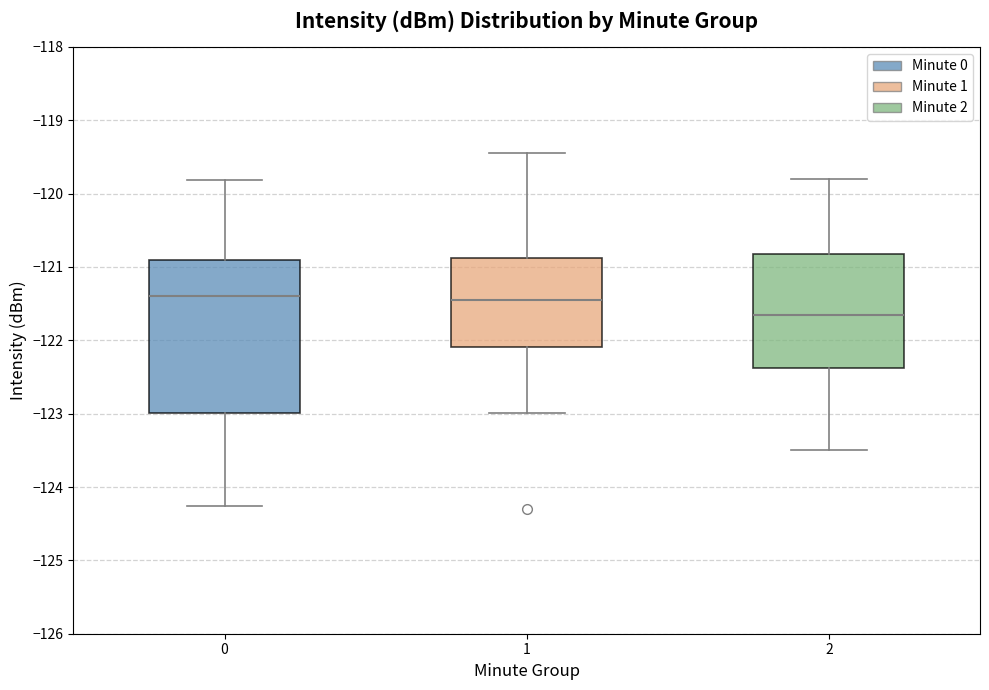

Reading left to right, transcribe this box plot: for each box, give where its median line is, the range the box spans, and where its two whiskers end, as read against the y-axis. The values are not printed on the chart, so give them approximately, as read against the axis.

0: median -121.4, box -123.0 to -120.9, whiskers -124.3 to -119.8
1: median -121.5, box -122.1 to -120.9, whiskers -123.0 to -119.5
2: median -121.6, box -122.4 to -120.8, whiskers -123.5 to -119.8